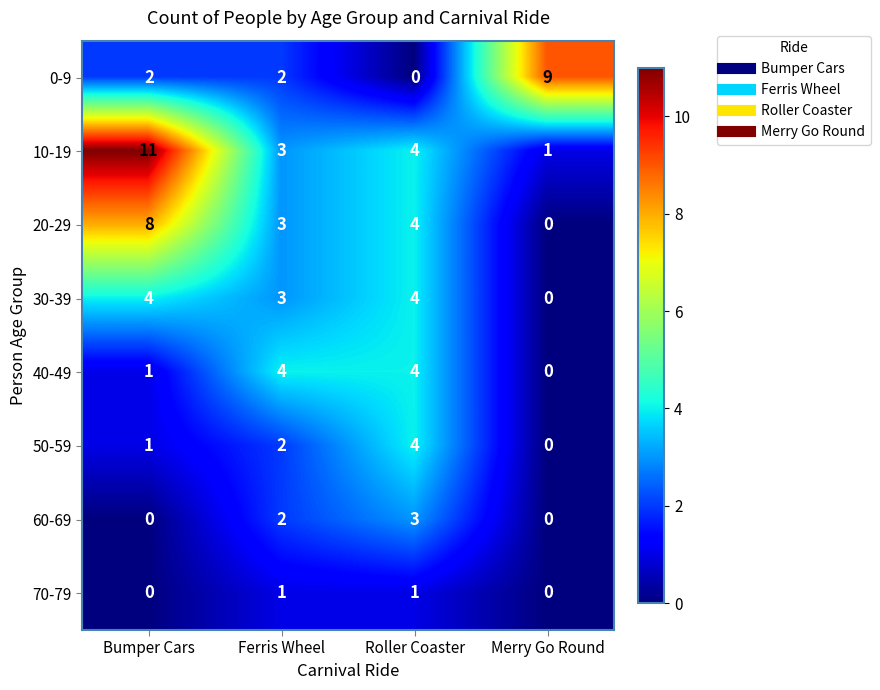

What is the sum of the 40-49 values at Bumper Cars and Ferris Wheel?

5